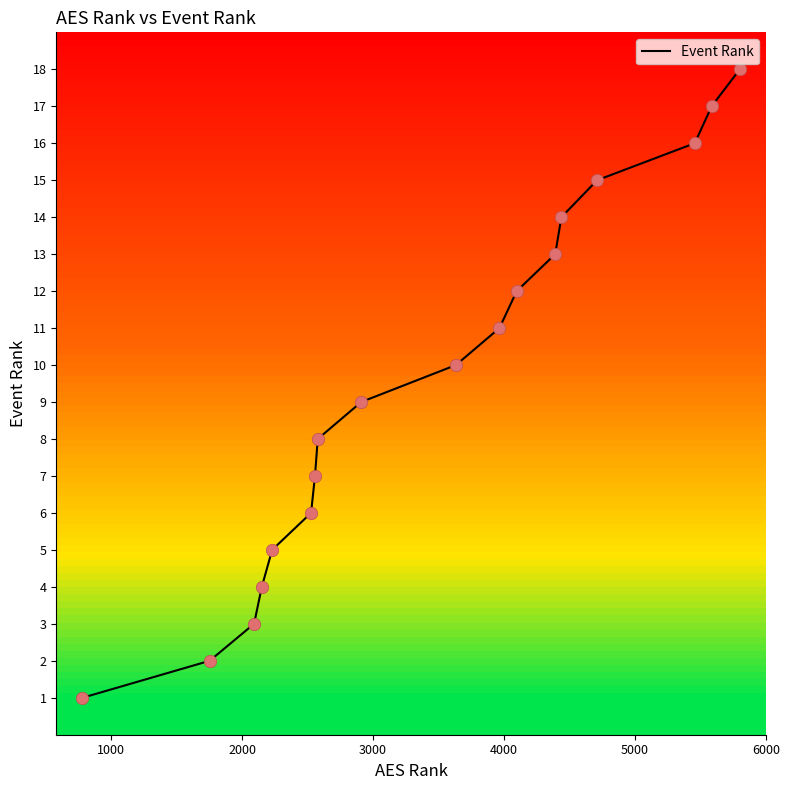

What is the maximum value shown in the chart?

18